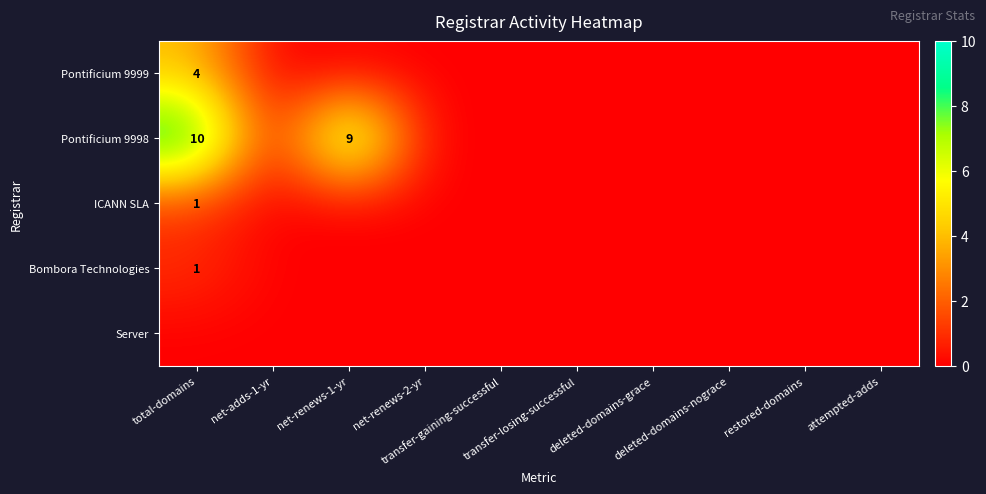

What is the total value across all series at net-renews-1-yr?

9